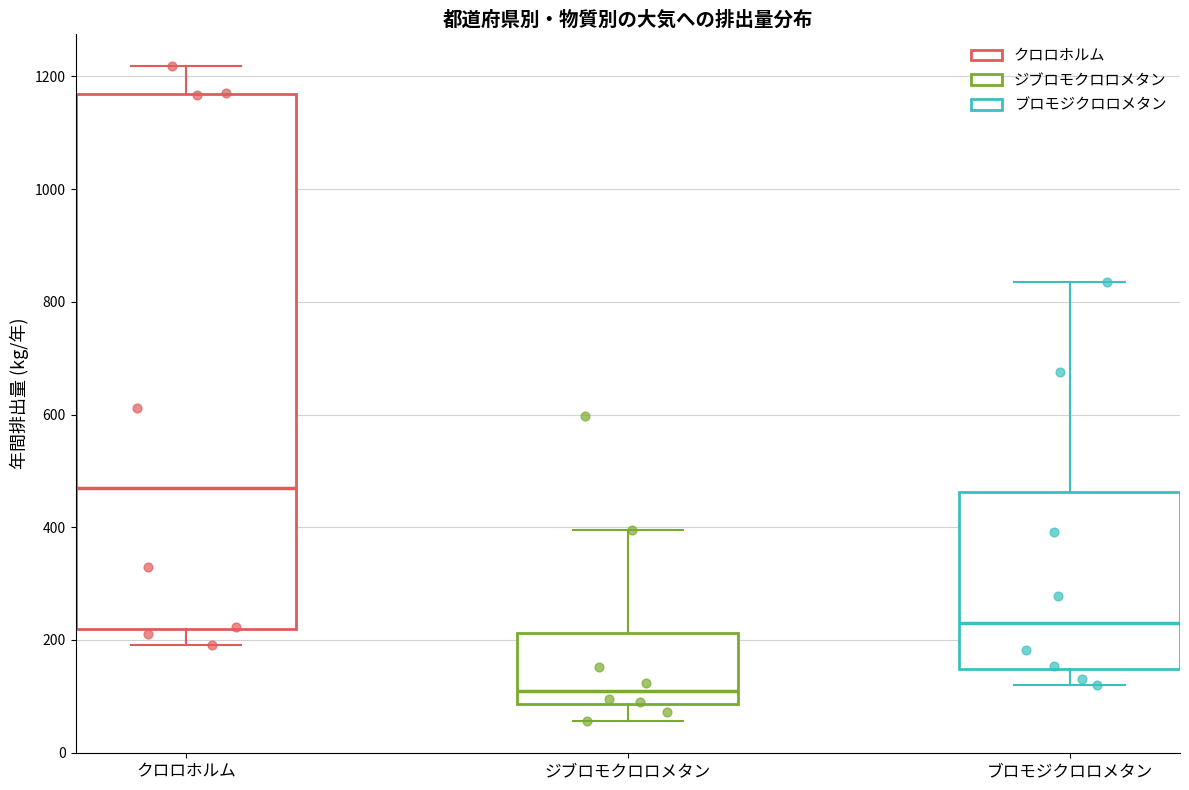

Reading left to right, read every box against the y-axis: the position of its median line, the range the box covers, and the ends of its whiskers. The values are not printed on the chart, so give them approximately, as read against the axis.

クロロホルム: median 460, box 220 to 1160, whiskers 200 to 1220
ジブロモクロロメタン: median 120, box 80 to 220, whiskers 60 to 400
ブロモジクロロメタン: median 240, box 140 to 460, whiskers 120 to 840